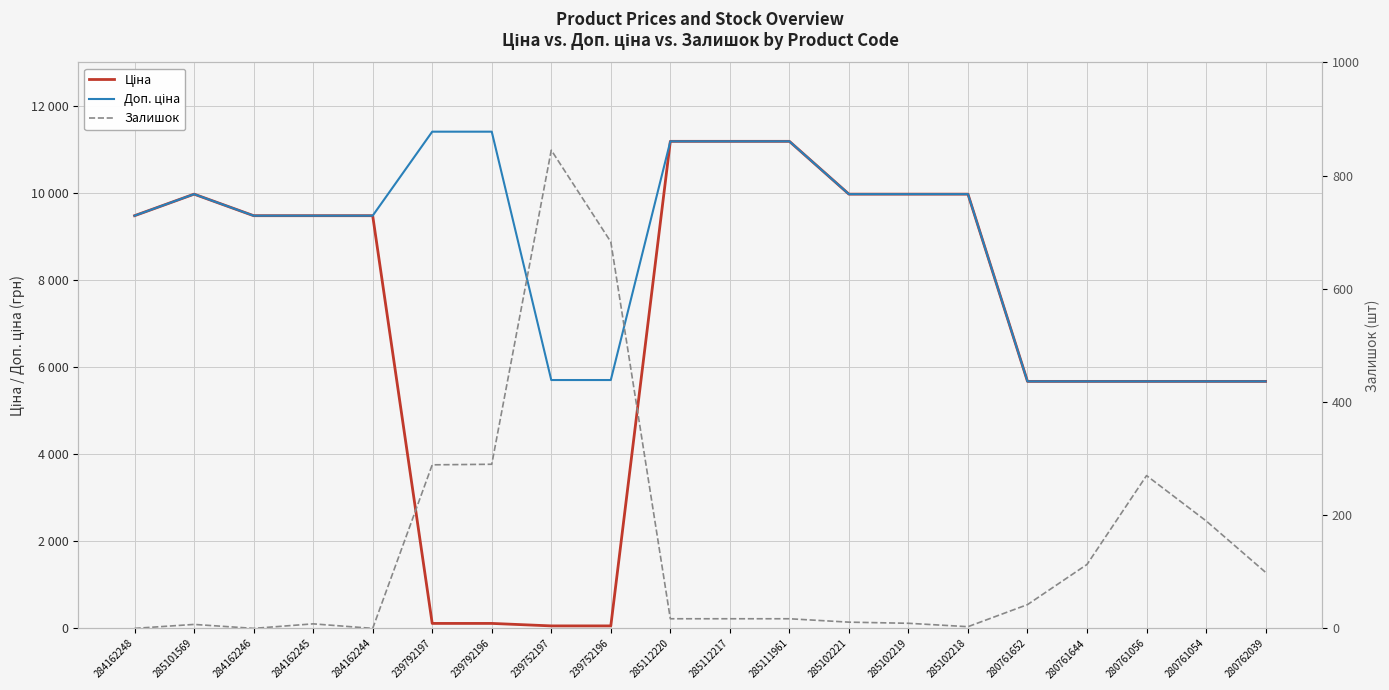

Where does the Залишок series first go above 17?

239792197